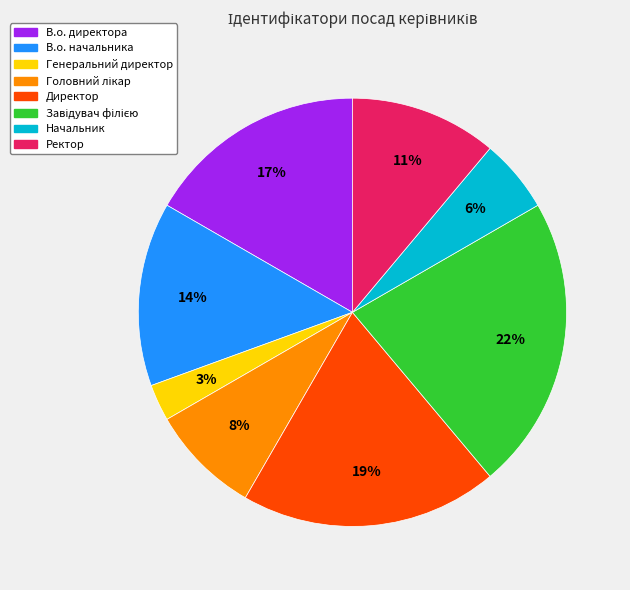

Which category has the smallest portion of the pie?

Генеральний директор